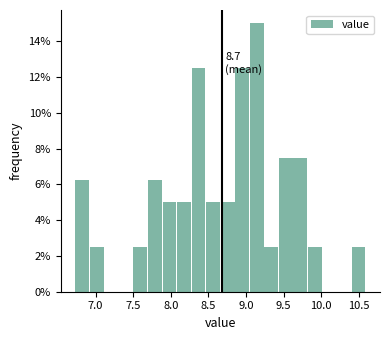

Read against the x-axis, roughly where is the centre of the tallest bar?

9.15